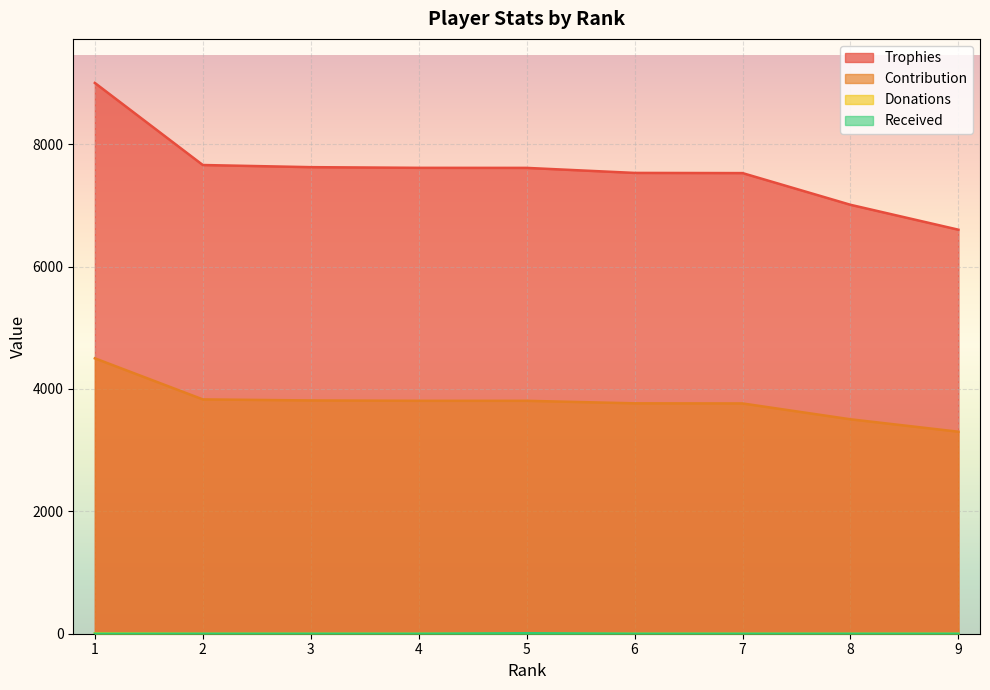

Which has a higher value, 1 or 7?

1